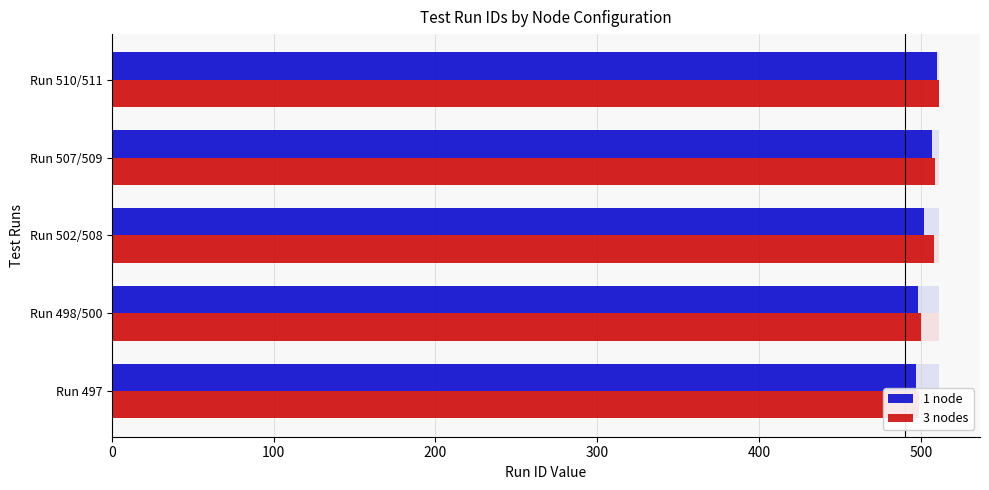

What is the lowest value of the 3 nodes series?

499